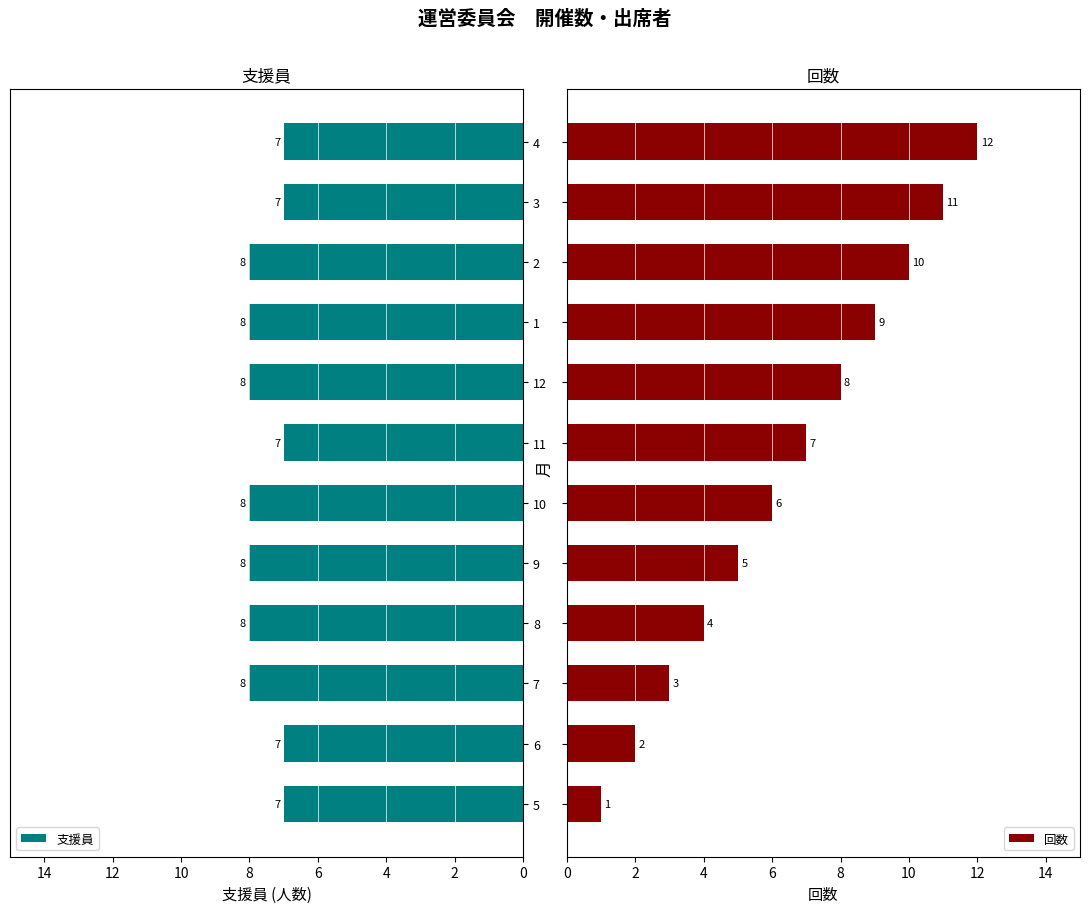

True or false: 支援員 has a value of 7 at 4.

True